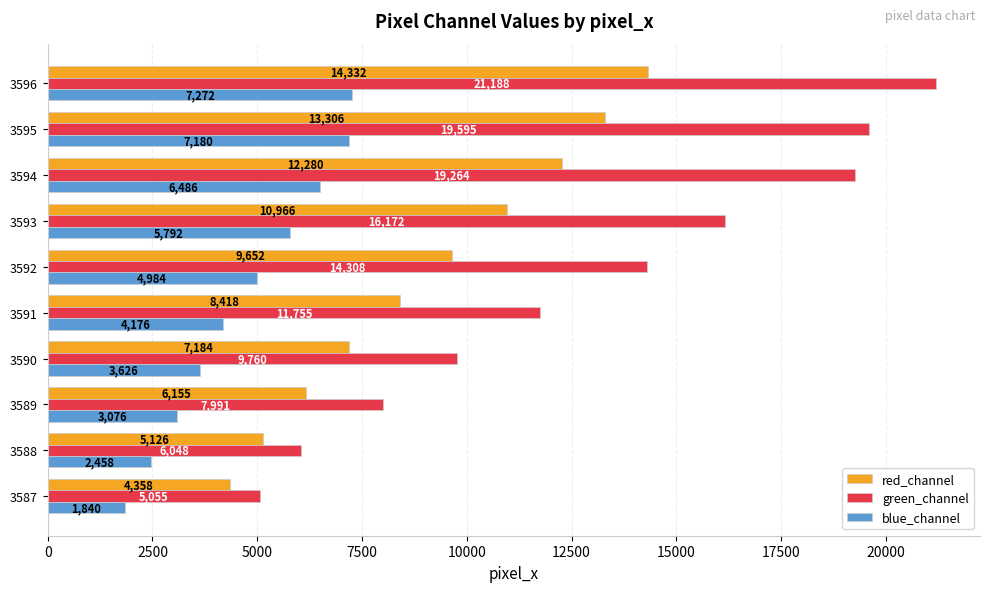

Read the red_channel value at 3590, to the nearest 10.

7180